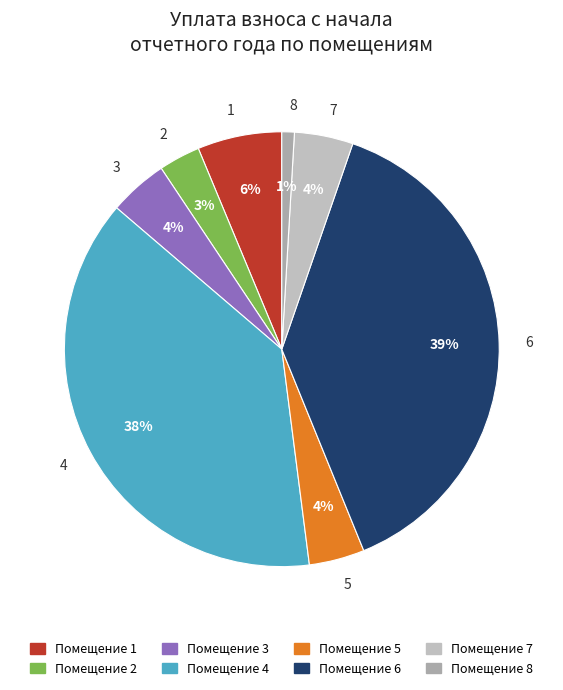

The 4 slice represents 38% of the pie. True or false?

True